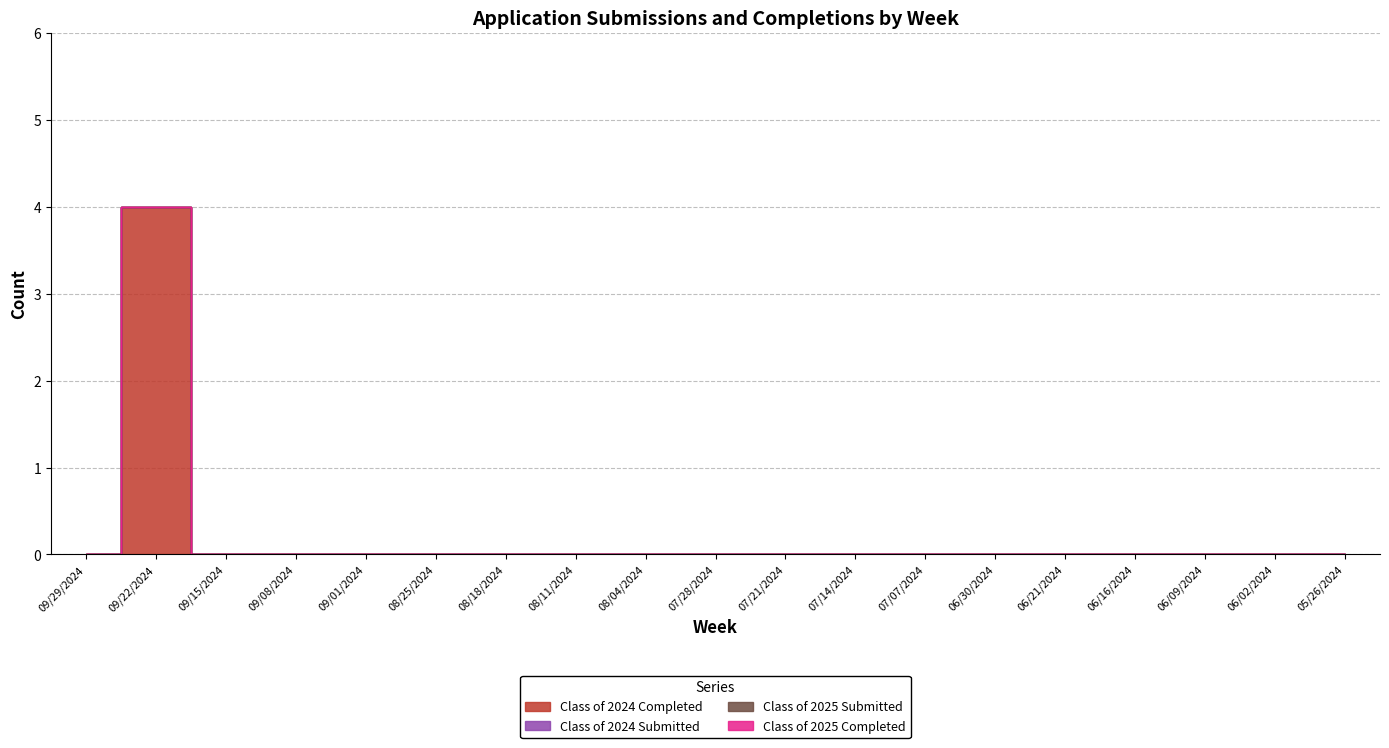

Is the value of Class of 2024 Submitted at 08/18/2024 greater than the value of Class of 2025 Submitted at 07/28/2024?

No